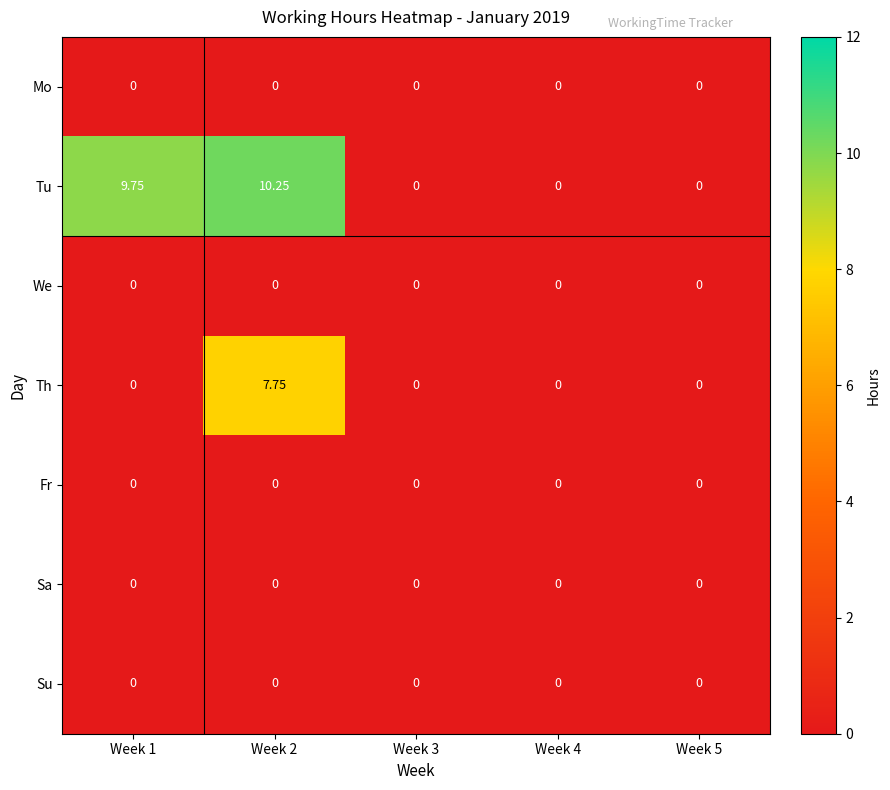

Which series has the largest total across all categories?

Tu